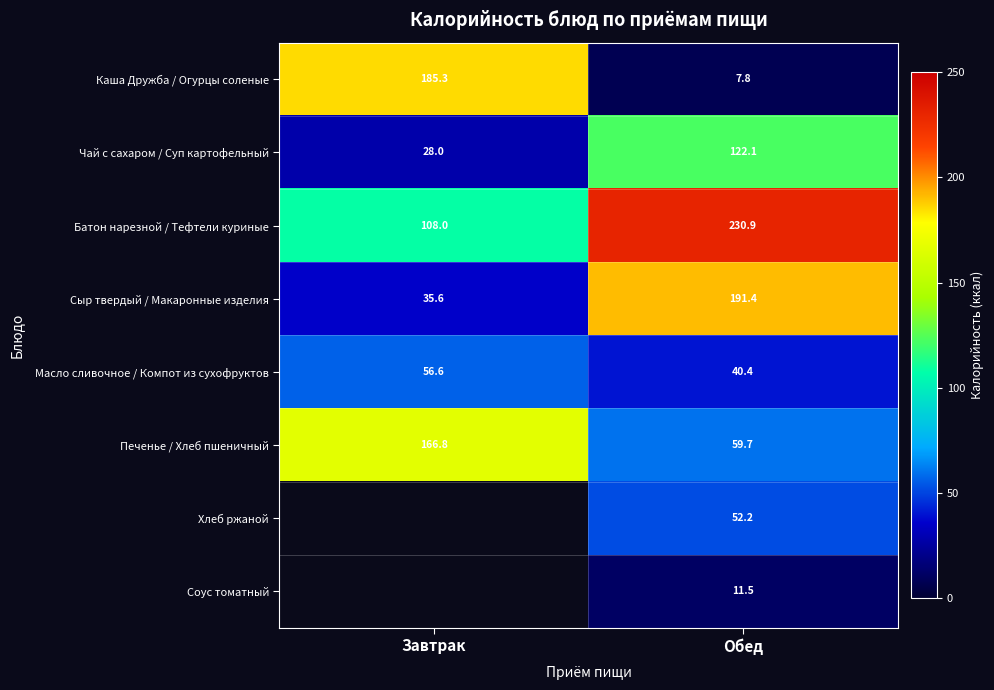

The Сыр твердый / Макаронные изделия series shows 35.6 at Завтрак. True or false?

True